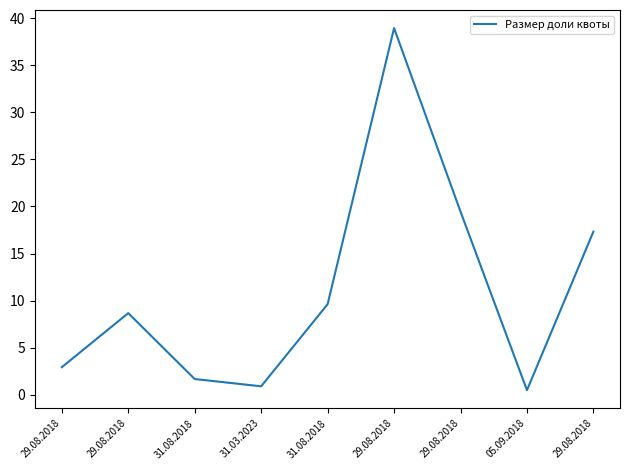

What value does the data have at 29.08.2018?

19.4